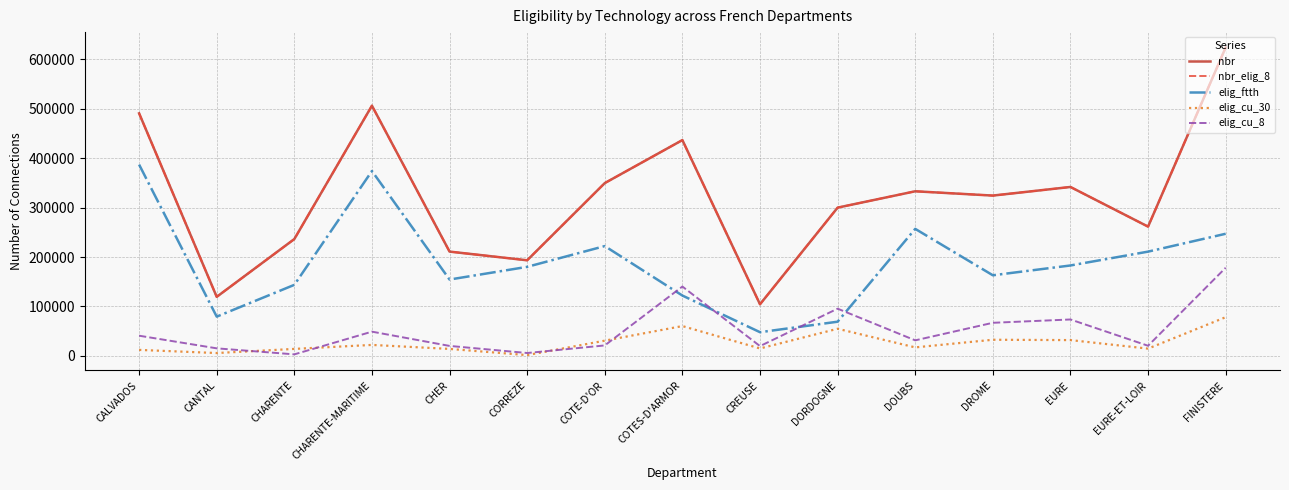

In nbr, how many points are higher than both neighbors (excluding endpoints)?

4